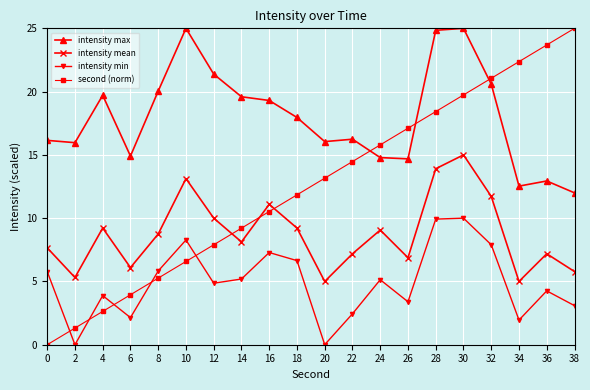

How many data points does each series have?

20